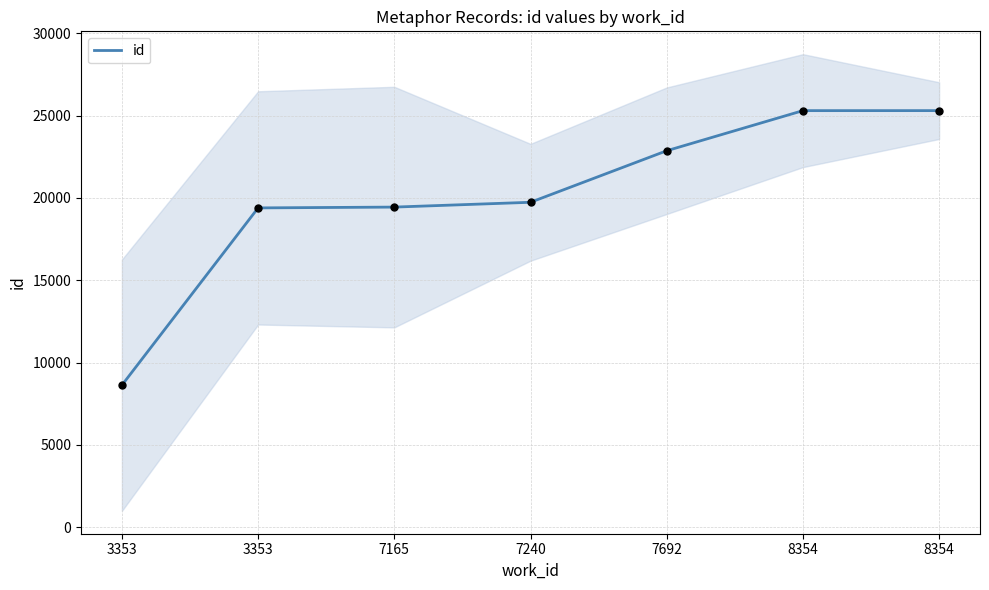

Which has a higher value, 3353 or 3353?

3353